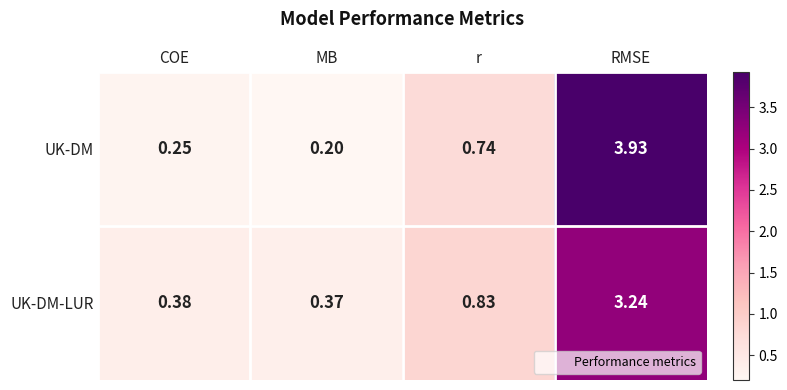

Rank the series at MB from lowest to highest value.

UK-DM, UK-DM-LUR